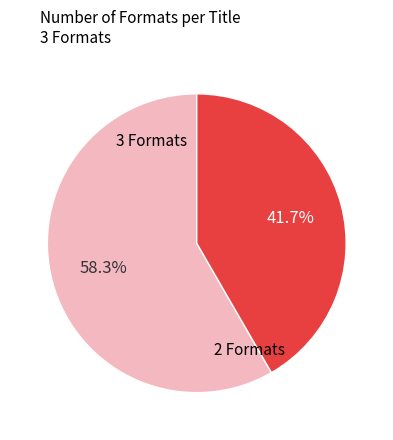

To the nearest percent, what is the average slice percentage?

50%